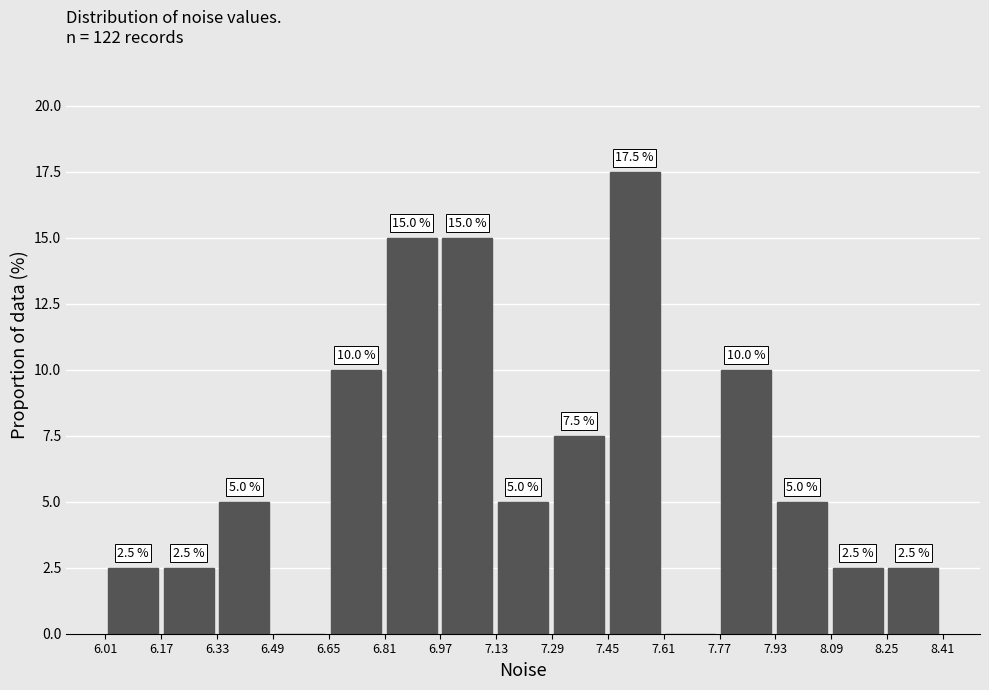

Over which range of the x-axis is the bar tallest?

7.44 to 7.60